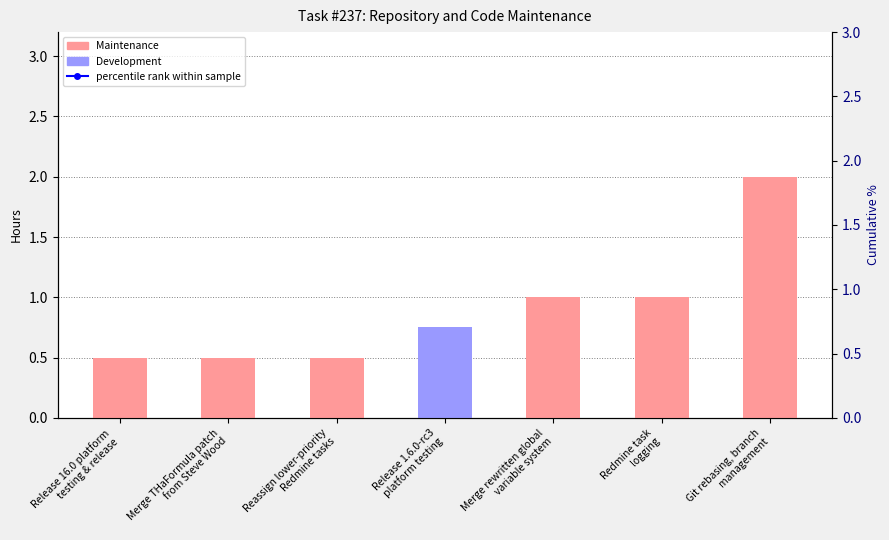

The value at Release 1.6.0-rc3
platform testing is 61. True or false?

False